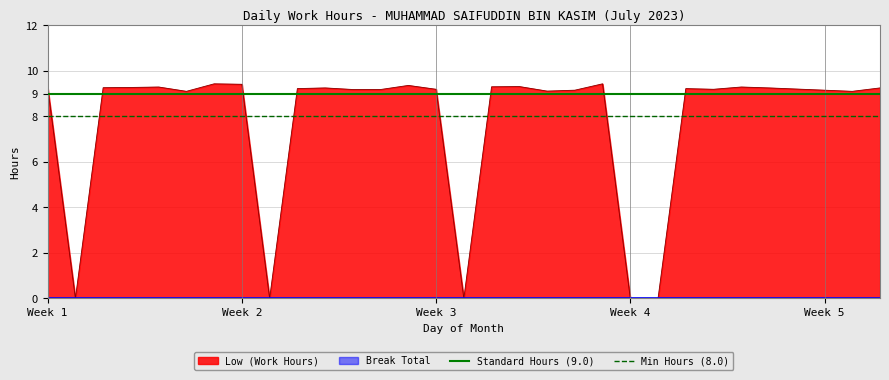

Is it true that Low (Work Hours) equals 15.0 at Week 2?

False